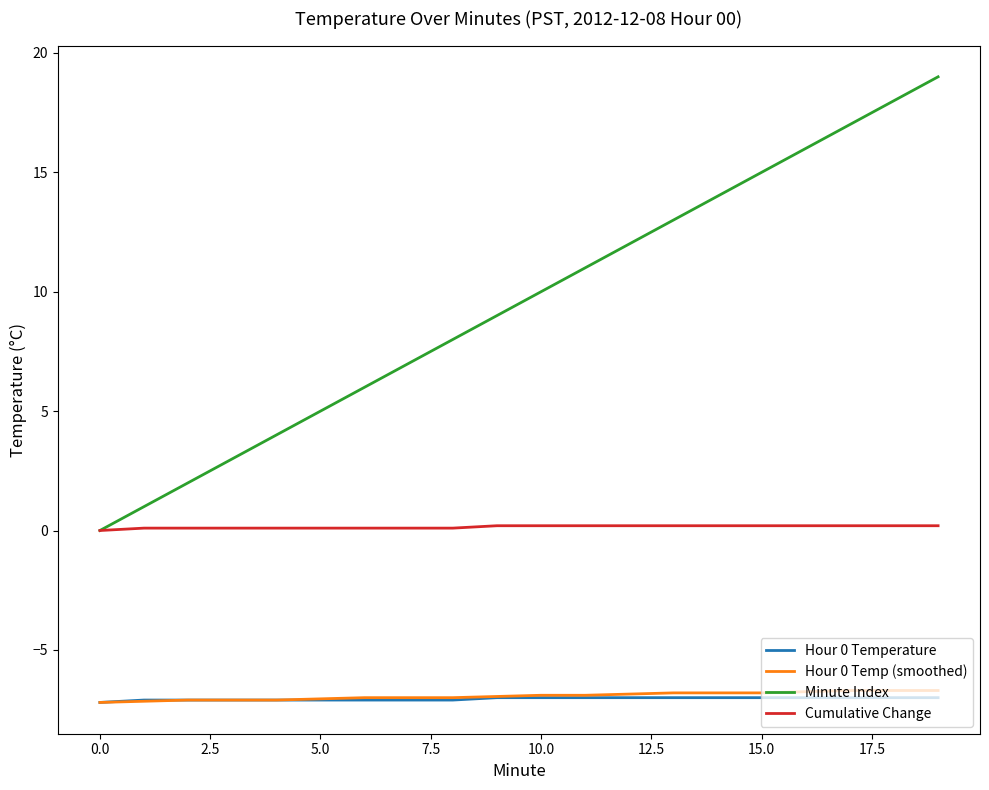

True or false: Hour 0 Temp (smoothed) and Cumulative Change intersect in this chart.

False